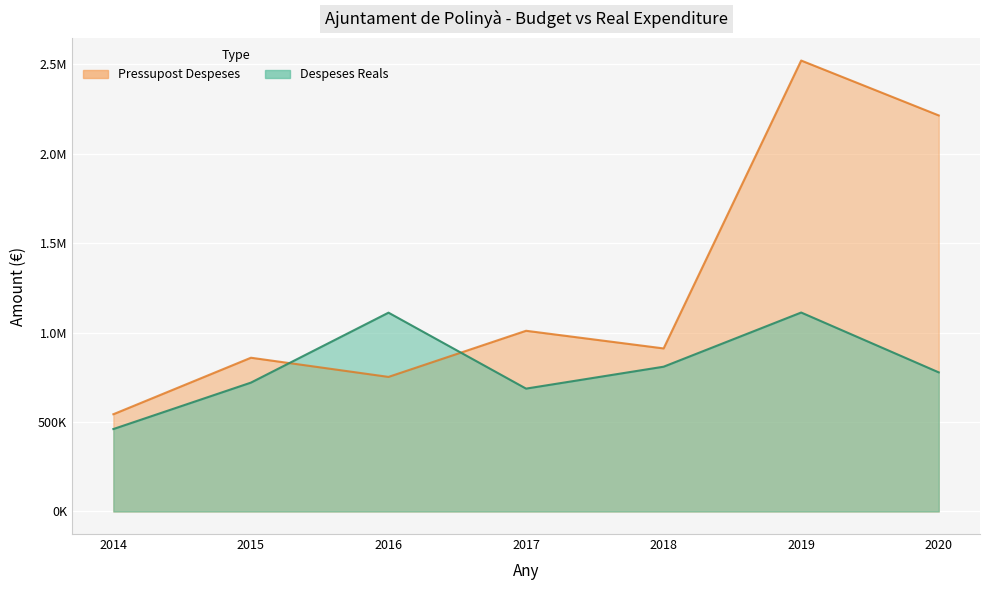

How many lines are shown in the chart?

2